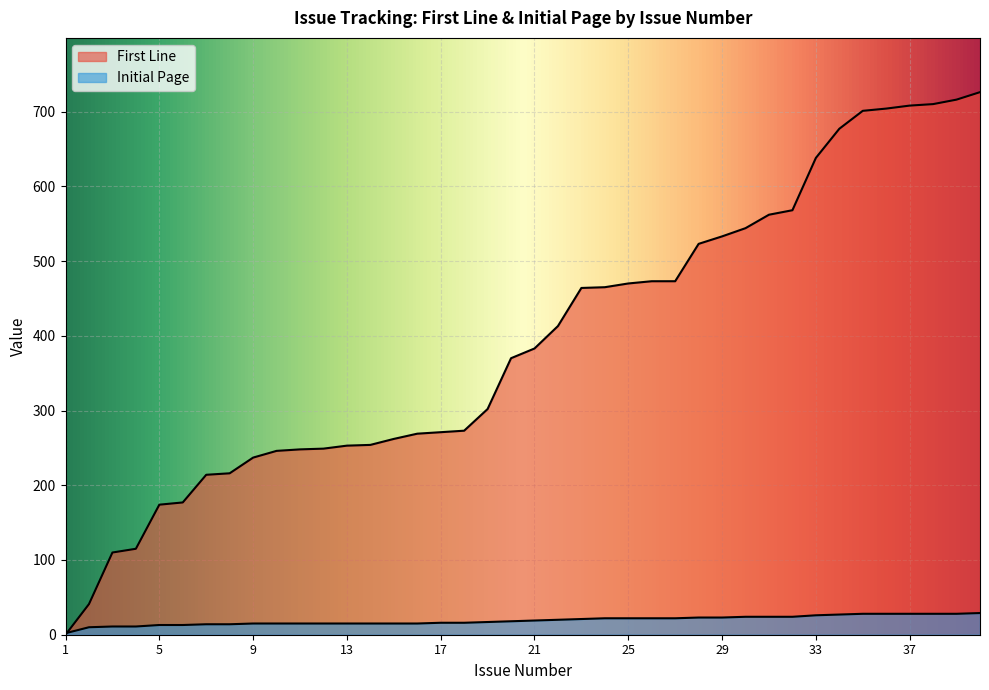

Does the chart display data point markers on the line(s)?

No